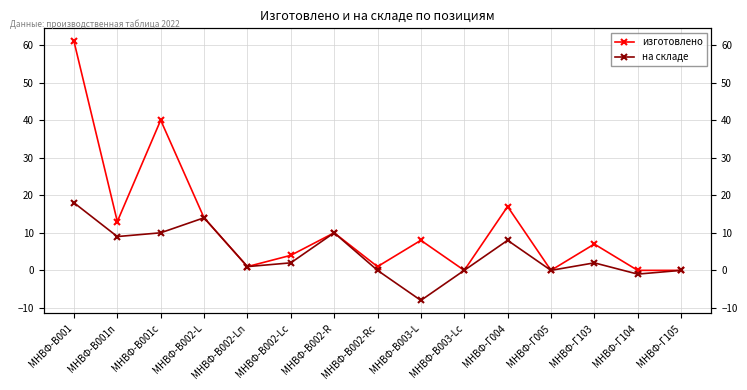

Reading left to right, extract all data points from this chart.

изготовлено: 61	13	40	14	1	4	10	1	8	0	17	0	7	0	0
на складе: 18	9	10	14	1	2	10	0	-8	0	8	0	2	-1	0